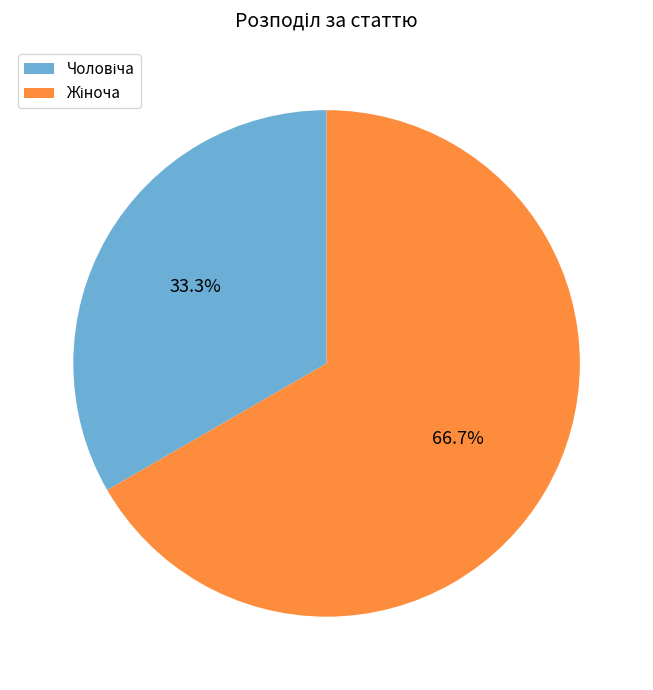

Does any single category account for the majority?

Yes